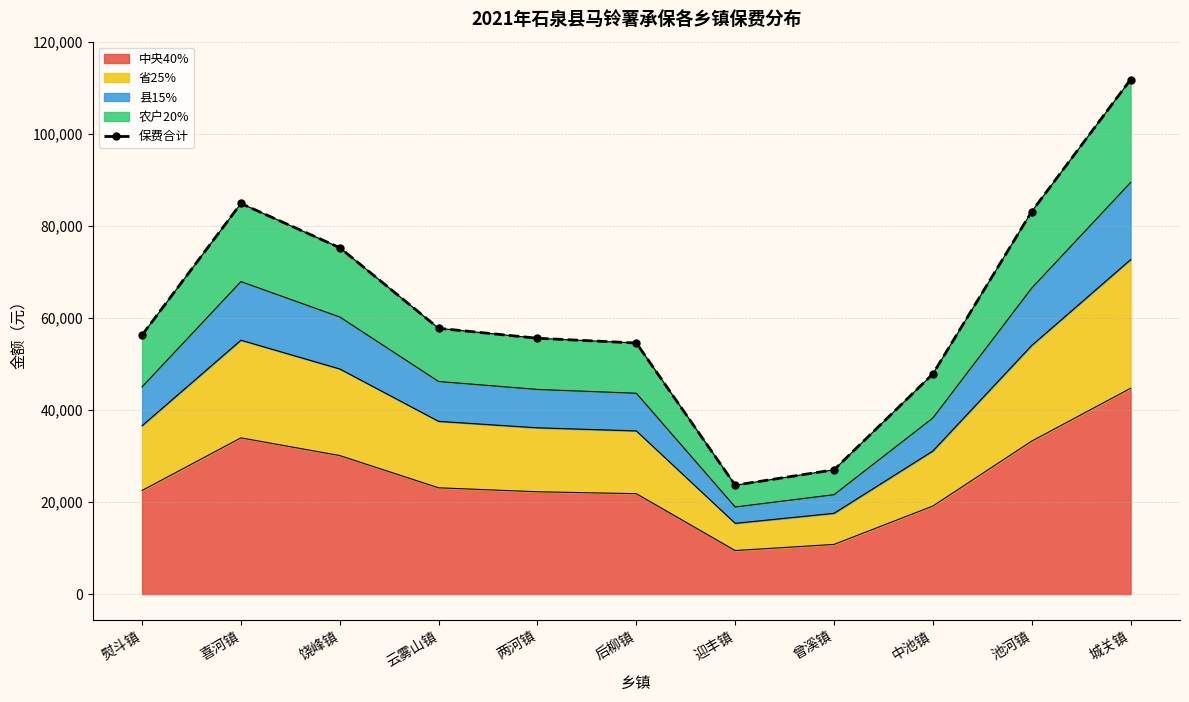

Reading left to right, extract all data points from this chart.

56272.5	84855.0	75244.0	57735.0	55578.3	54543.0	23662.5	27000.0	47826.0	83097.8	111765.0